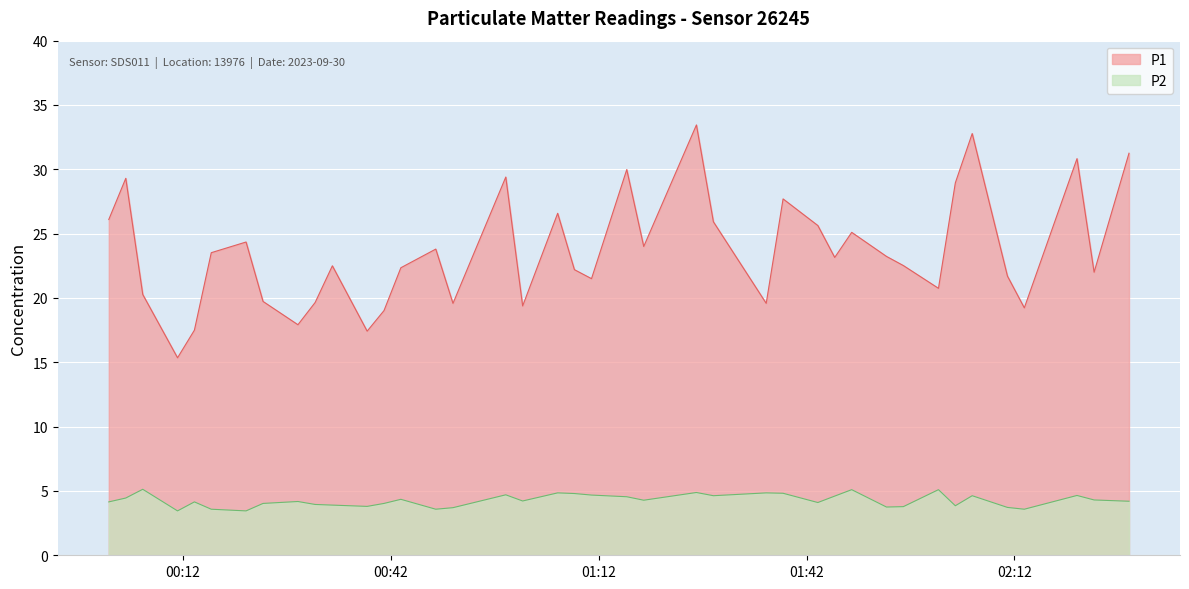

List the series in order of their peak value, lowest first.

P2, P1